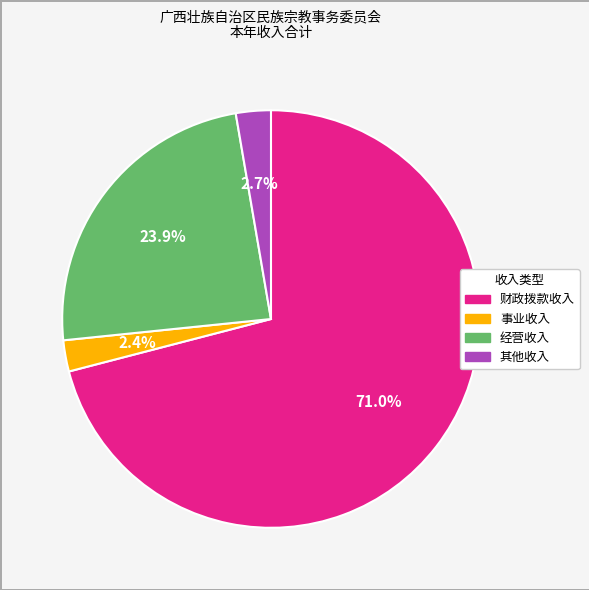

Is there any slice that represents more than half of the pie?

Yes